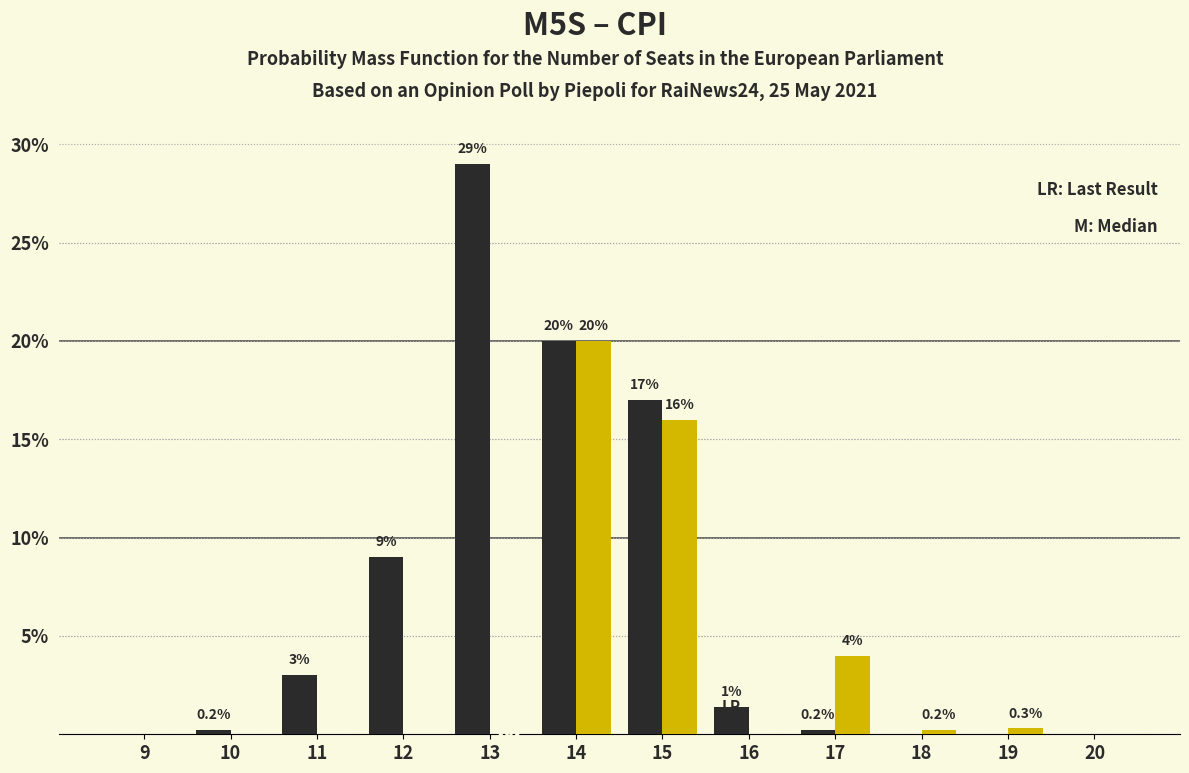

Reading left to right, transcribe all the data shown in this chart.

M5S: 9=0.0	10=0.2	11=3.0	12=9.0	13=29.0	14=20.0	15=17.0	16=1.4	17=0.2	18=0.0	19=0.0	20=0.0
CPI: 9=0.0	10=0.0	11=0.0	12=0.0	13=0.0	14=20.0	15=16.0	16=0.0	17=4.0	18=0.2	19=0.3	20=0.0